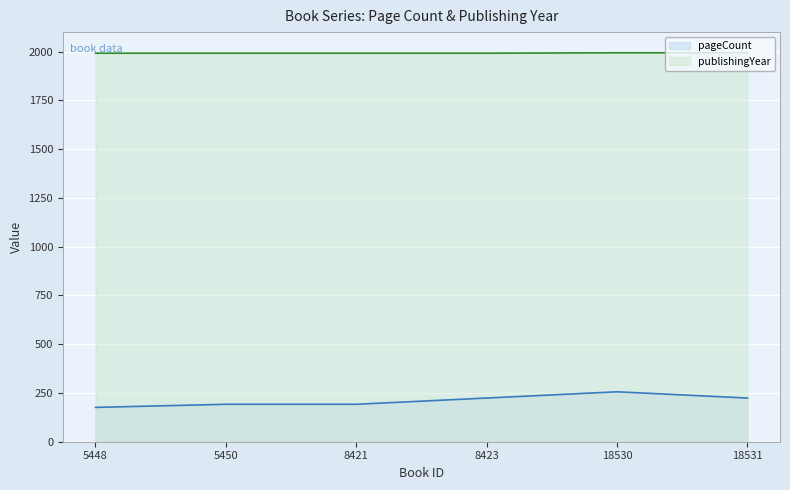

True or false: publishingYear and pageCount cross at least once.

False